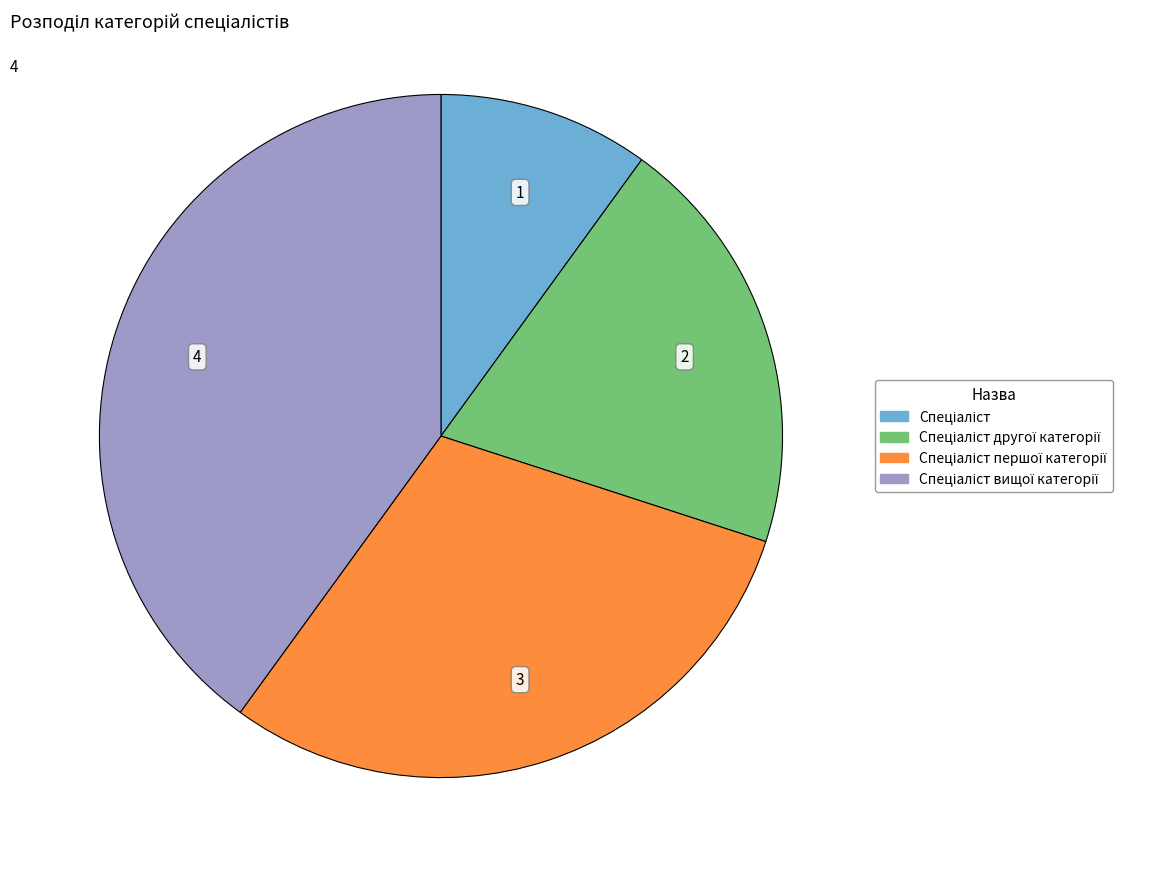

How many segments does this pie chart have?

4